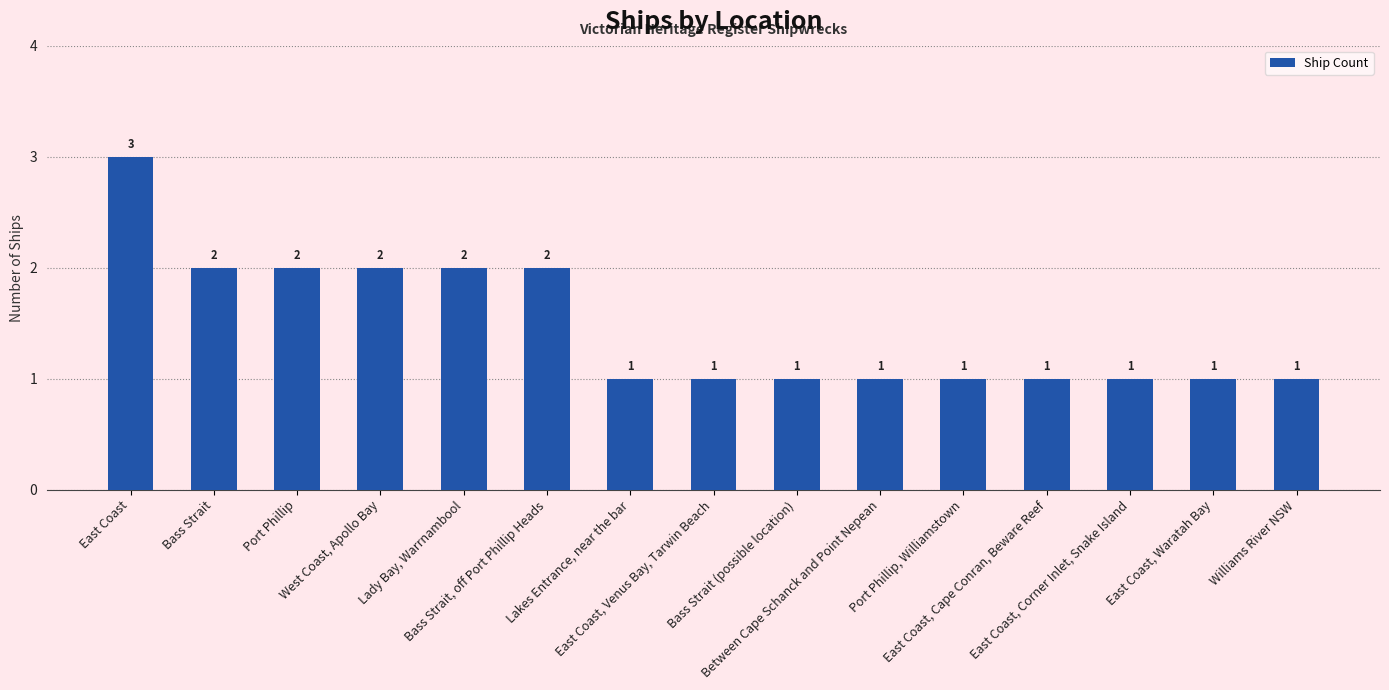

What is the value of the 9th bar from the left?

1